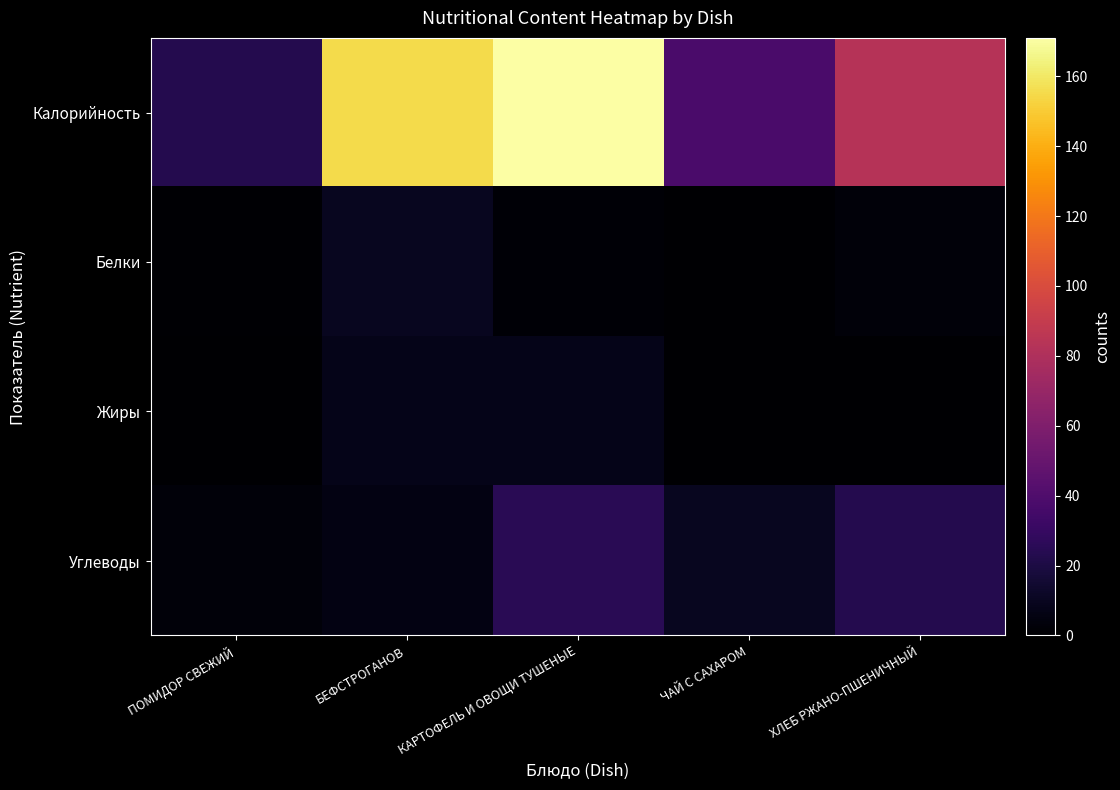

Reading left to right, transcribe all the data shown in this chart.

Калорийность: ПОМИДОР СВЕЖИЙ=23	БЕФСТРОГАНОВ=155	КАРТОФЕЛЬ И ОВОЩИ ТУШЕНЫЕ=171	ЧАЙ С САХАРОМ=38	ХЛЕБ РЖАНО-ПШЕНИЧНЫЙ=83
Белки: ПОМИДОР СВЕЖИЙ=1	БЕФСТРОГАНОВ=10	КАРТОФЕЛЬ И ОВОЩИ ТУШЕНЫЕ=2	ЧАЙ С САХАРОМ=0	ХЛЕБ РЖАНО-ПШЕНИЧНЫЙ=3
Жиры: ПОМИДОР СВЕЖИЙ=0	БЕФСТРОГАНОВ=8	КАРТОФЕЛЬ И ОВОЩИ ТУШЕНЫЕ=8	ЧАЙ С САХАРОМ=0	ХЛЕБ РЖАНО-ПШЕНИЧНЫЙ=0
Углеводы: ПОМИДОР СВЕЖИЙ=3	БЕФСТРОГАНОВ=6	КАРТОФЕЛЬ И ОВОЩИ ТУШЕНЫЕ=25	ЧАЙ С САХАРОМ=10	ХЛЕБ РЖАНО-ПШЕНИЧНЫЙ=23